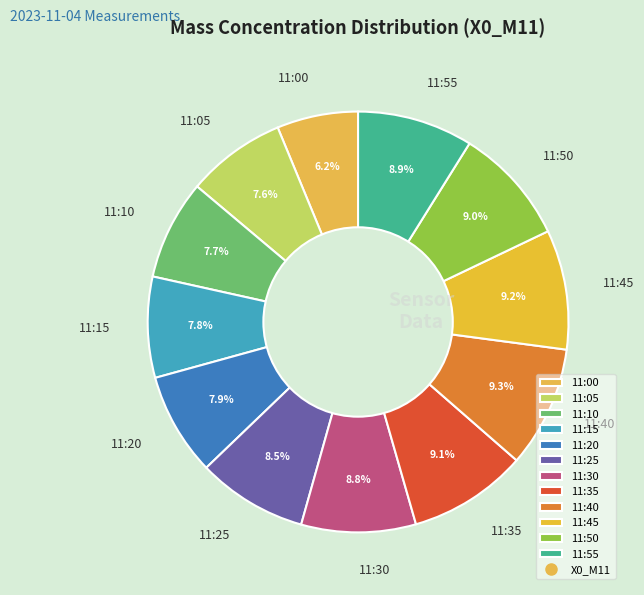

The 11:45 slice represents 3% of the pie. True or false?

False